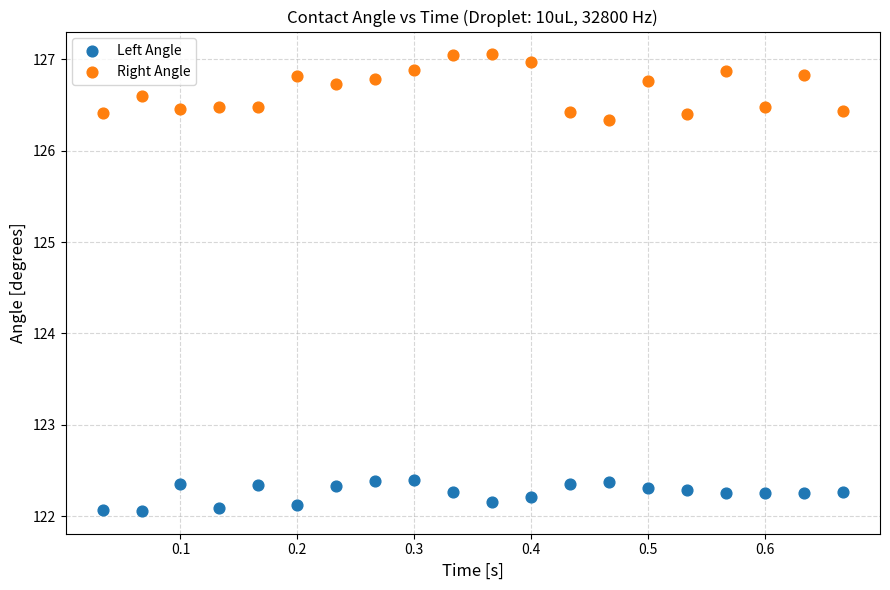

In the Right Angle series, what Y value is closest to 126?

126.3